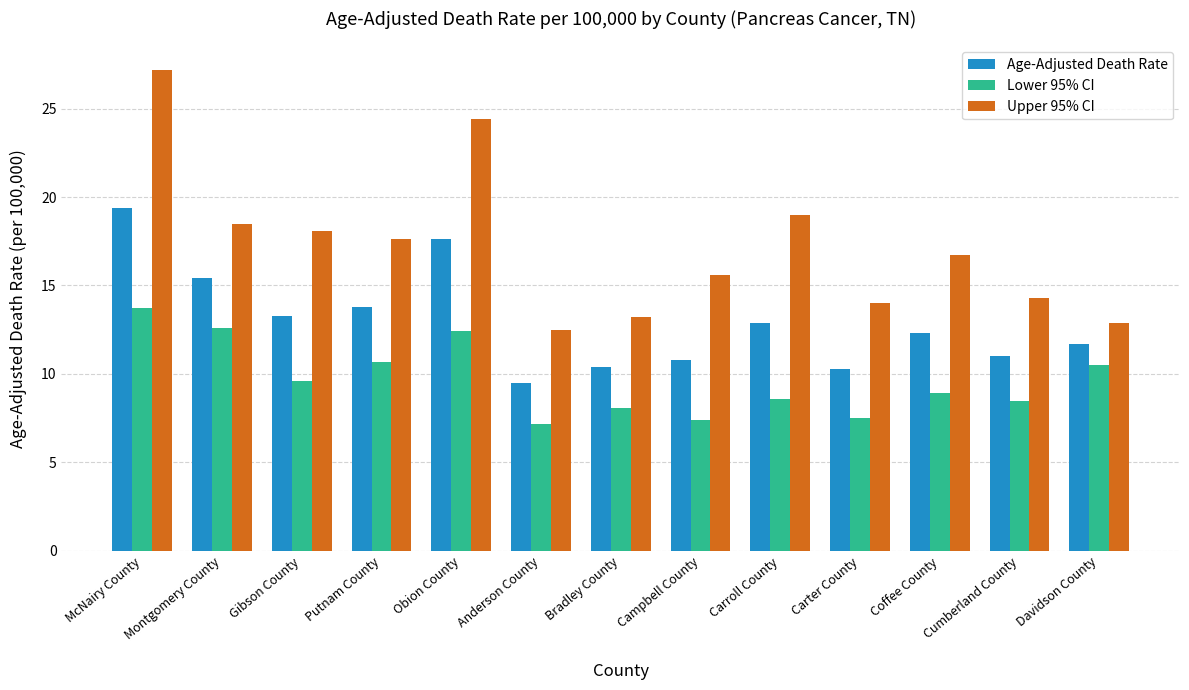

Where does the Upper 95% CI series first go above 16?

McNairy County